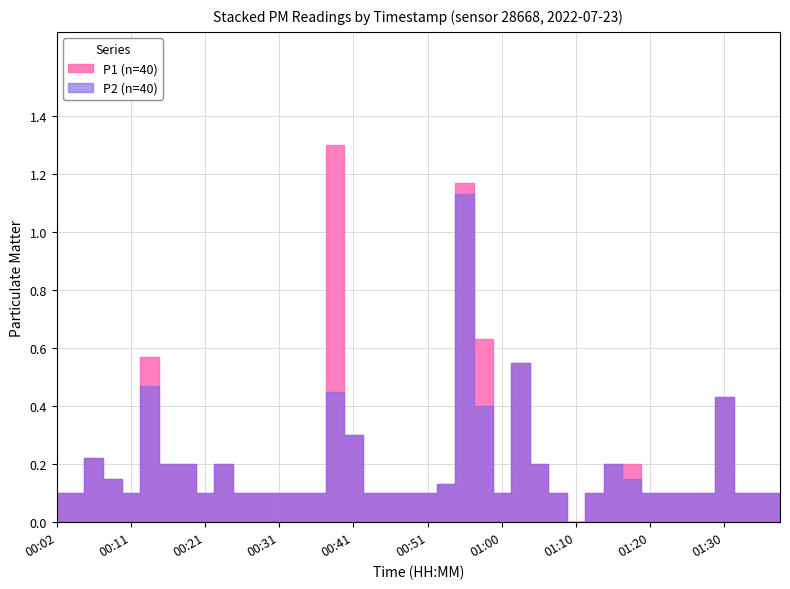

True or false: P2 and P1 cross at least once.

False